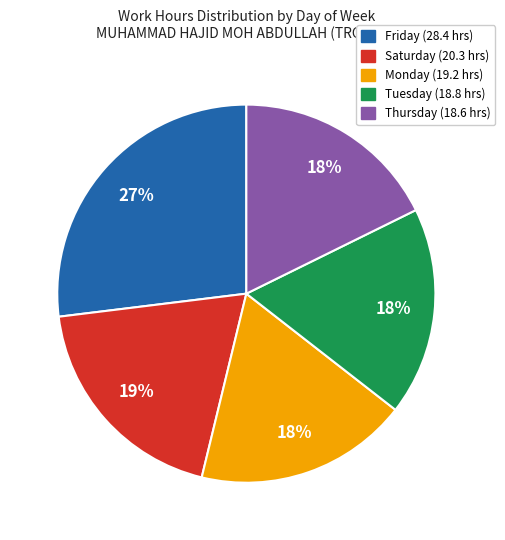

Does any single category account for the majority?

No